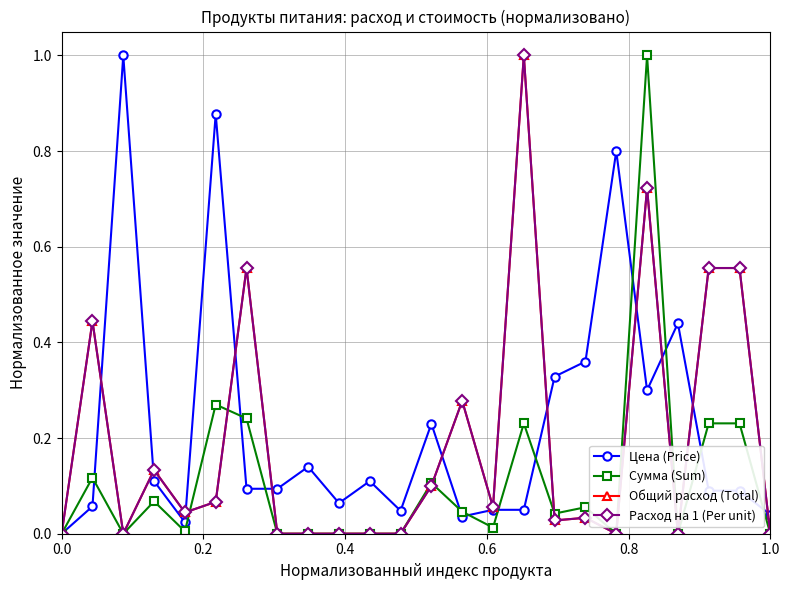

At how many categories does at least one series exceed 0?

23